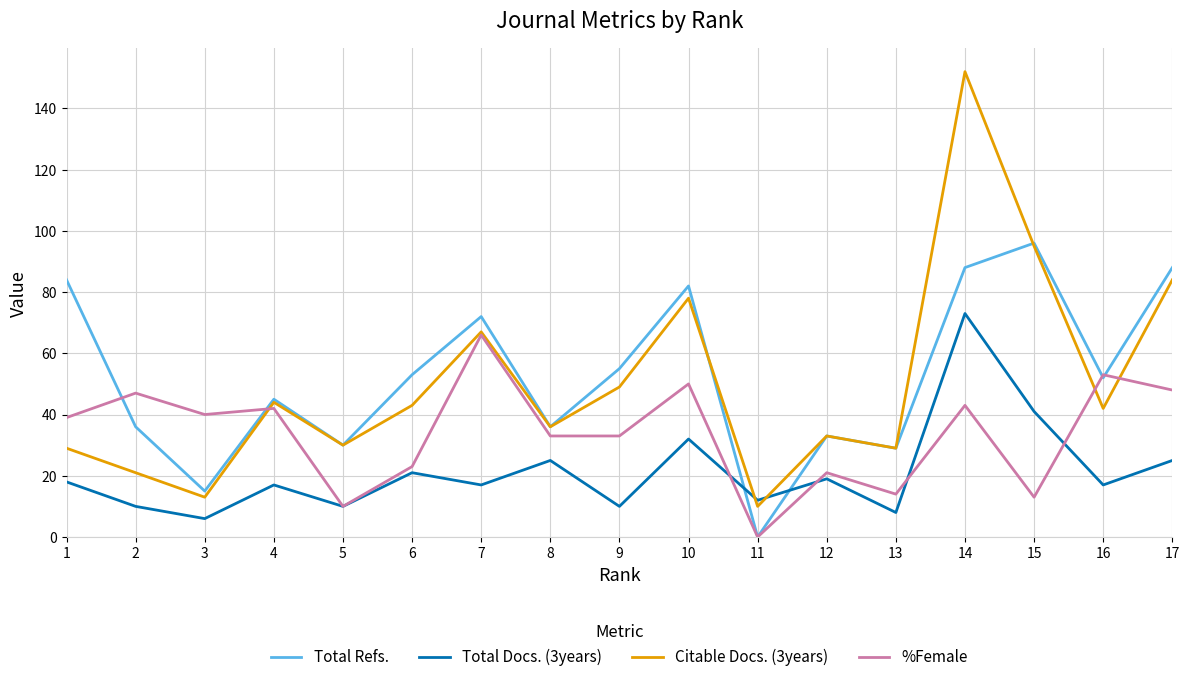

Which series changed the most between 5 and 17?

Total Refs.